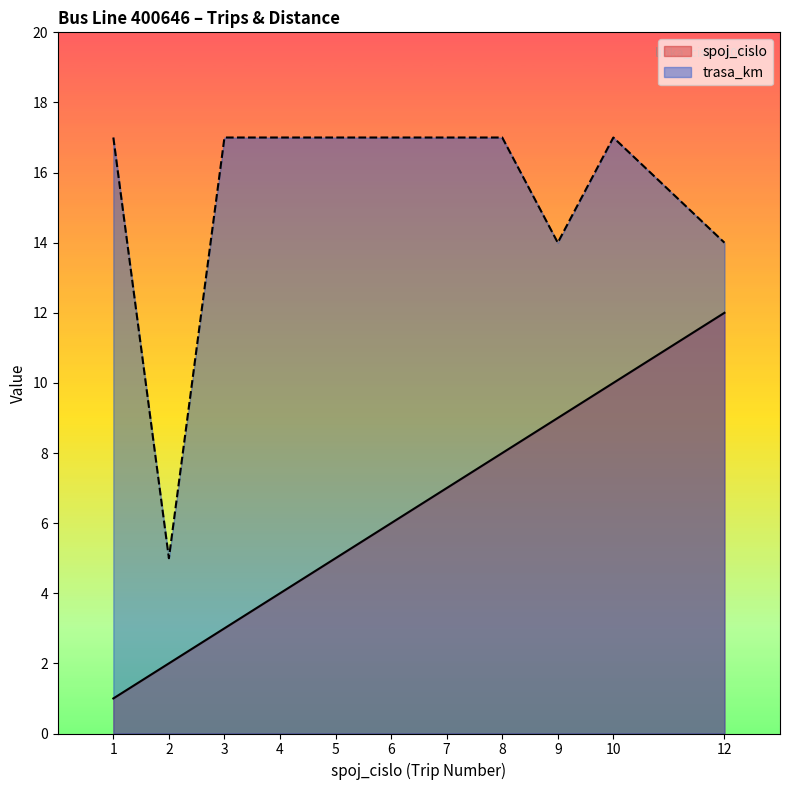

True or false: spoj_cislo has more than 0 points higher than both neighbors.

False